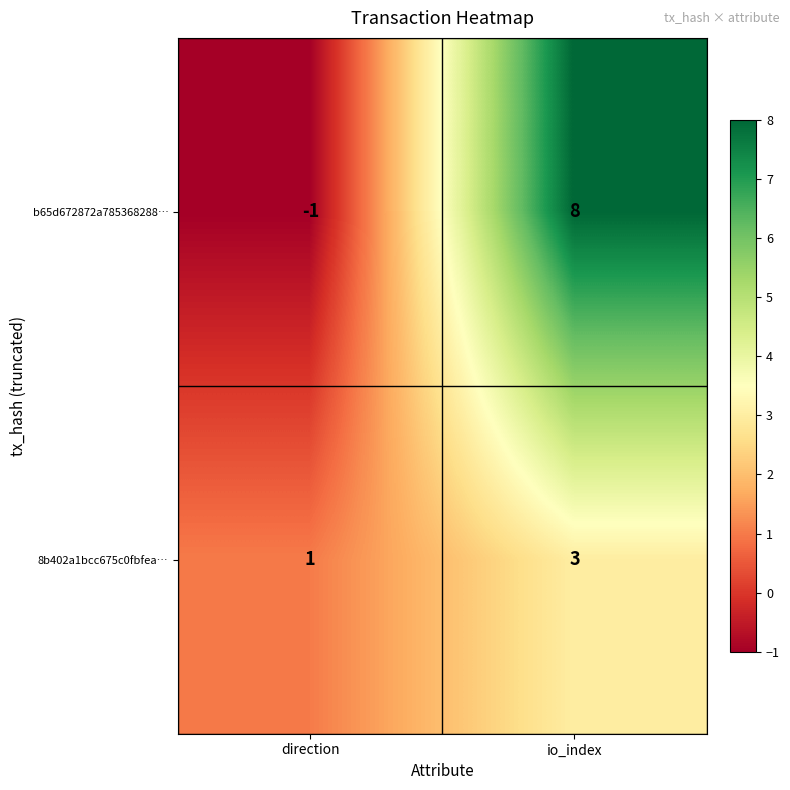

How many distinct data groups are displayed?

2